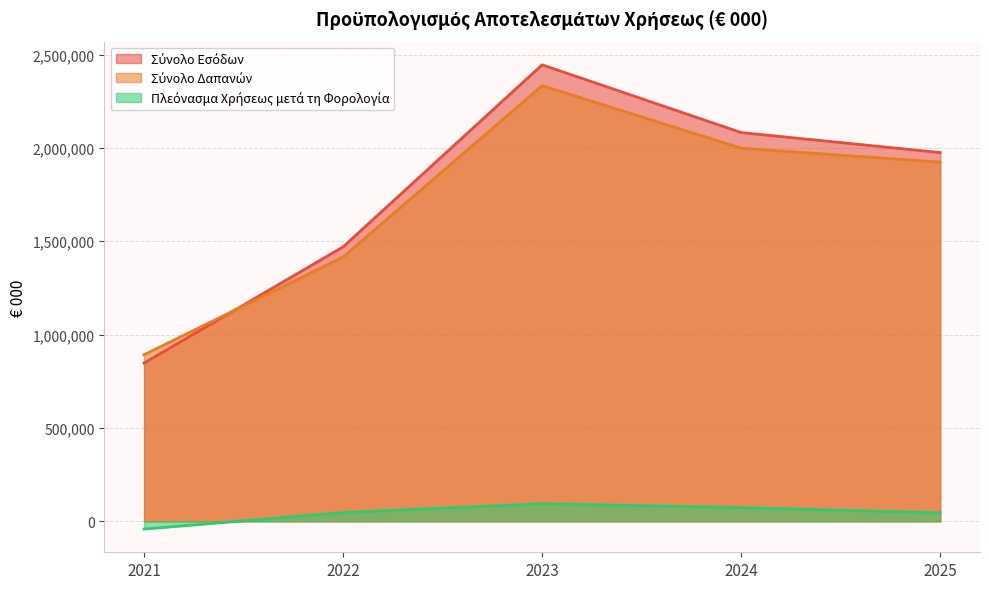

How many categories are shown in the chart?

5